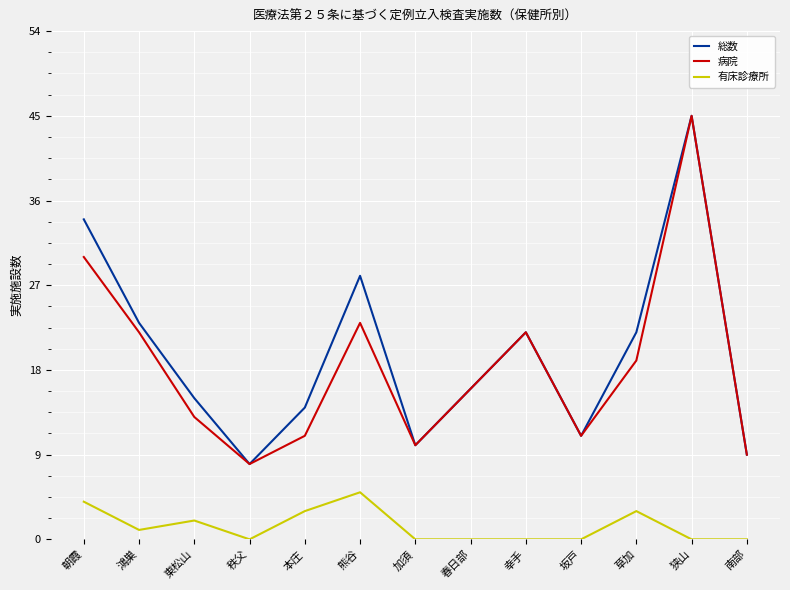

What position from the left is 幸手?

9